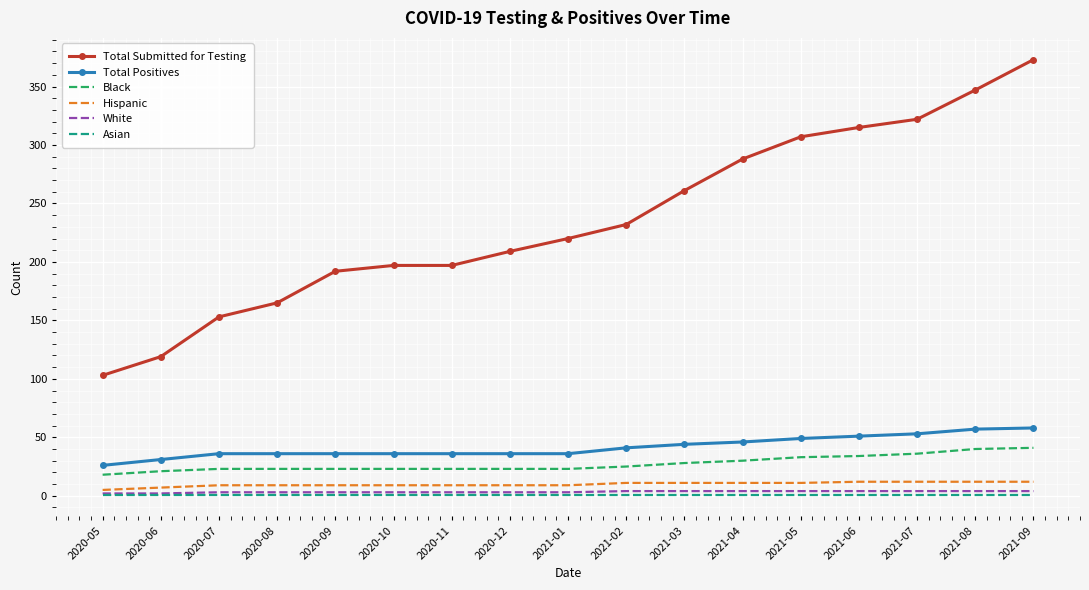

Which category has the highest value in the Total Submitted for Testing series?

2021-09